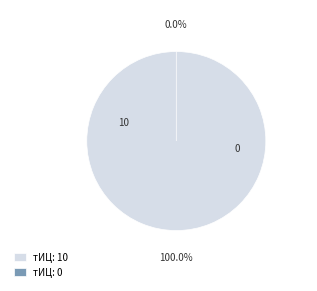

How many segments does this pie chart have?

2